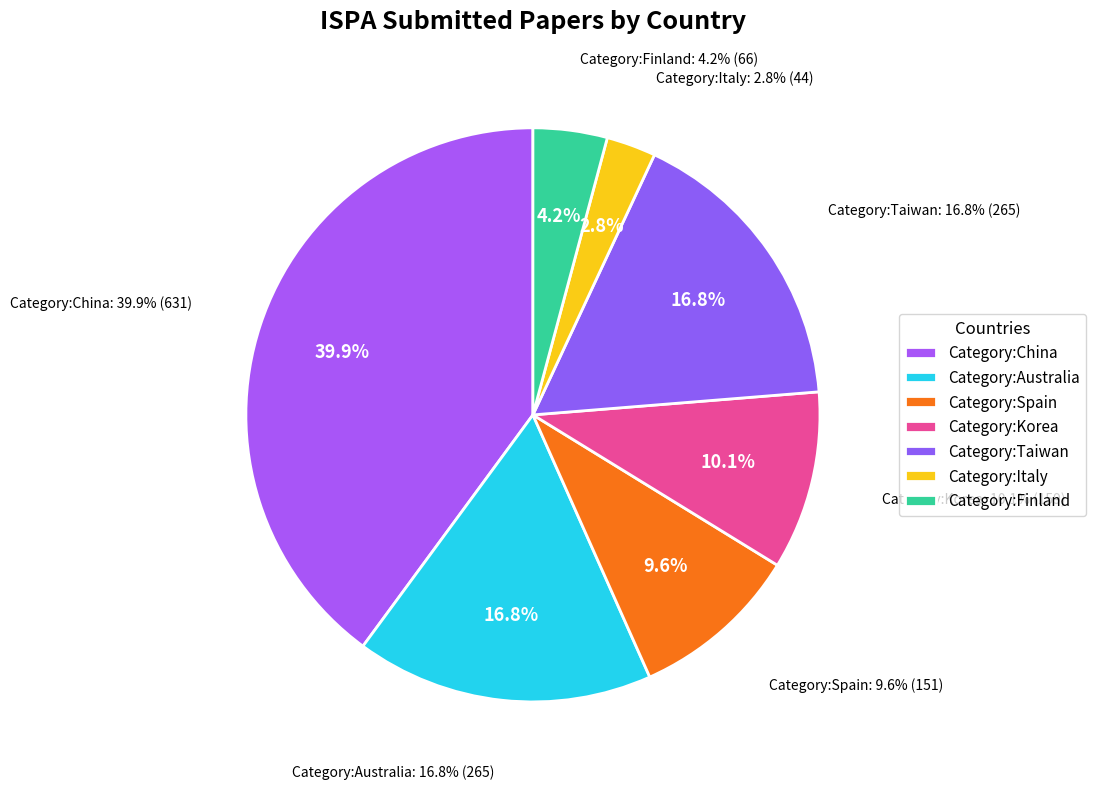

What is the largest slice in the pie chart?

Category:China